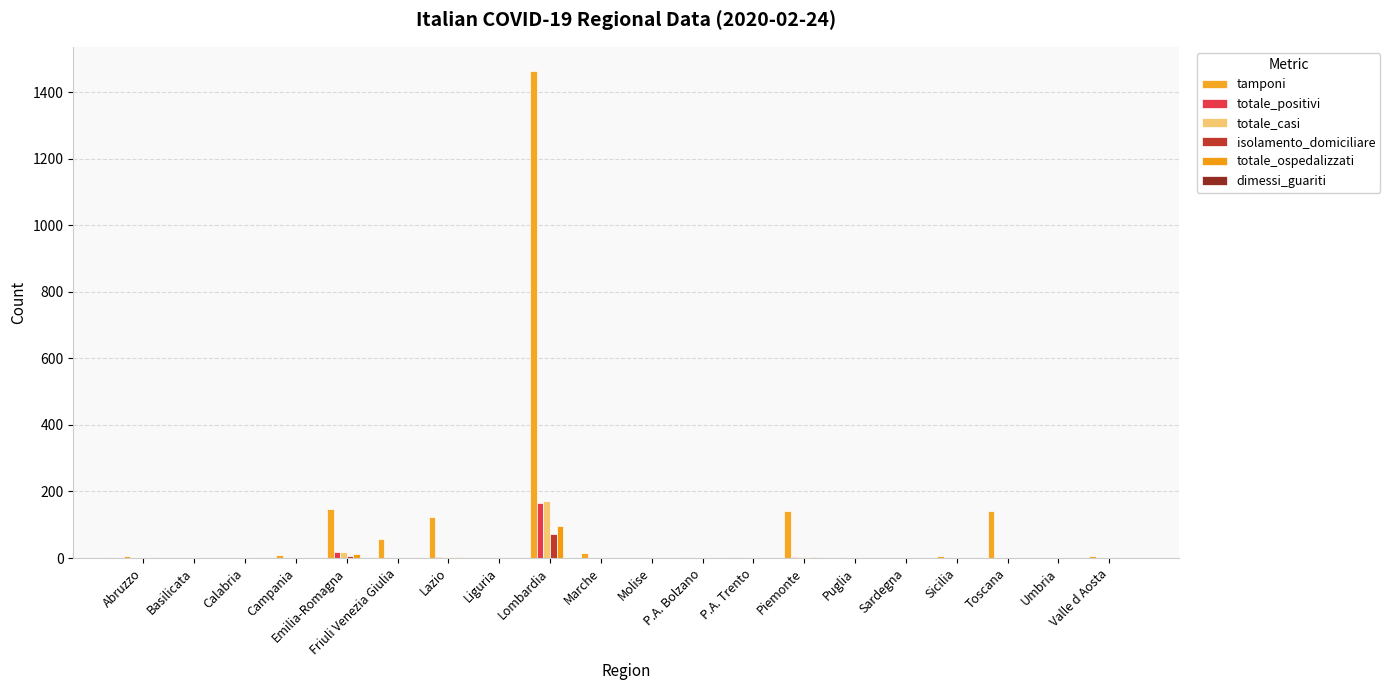

Where is totale_ospedalizzati nearest to the value 47?

Emilia-Romagna